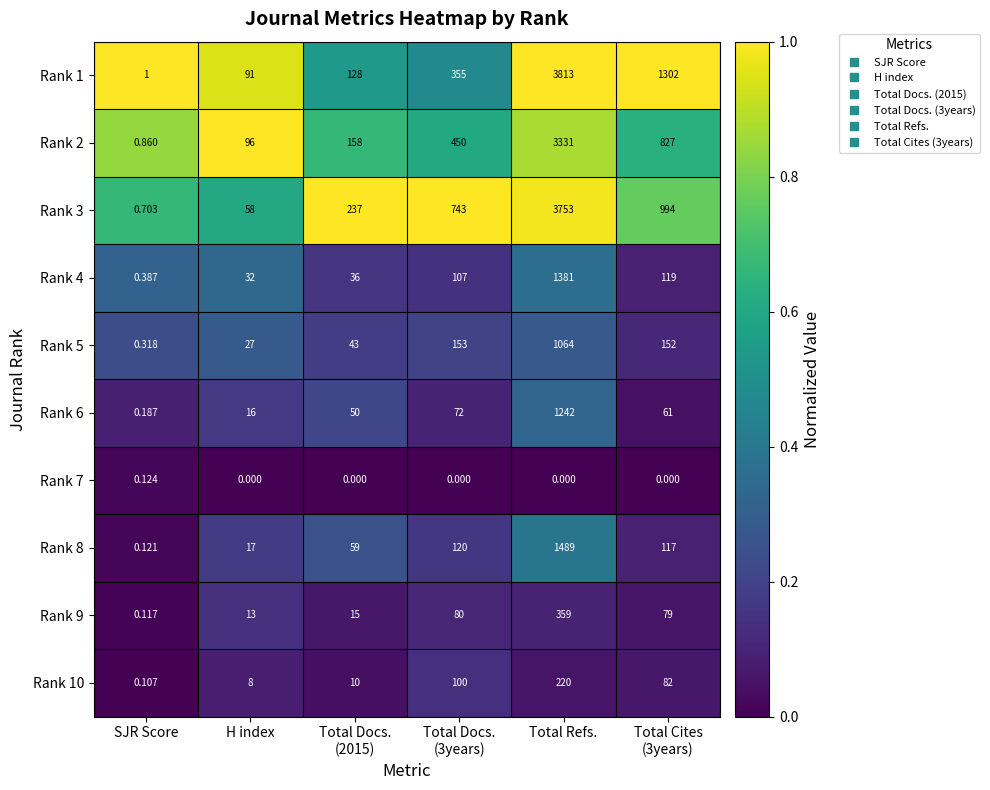

At which category is the sum across all series the highest?

Total Refs.